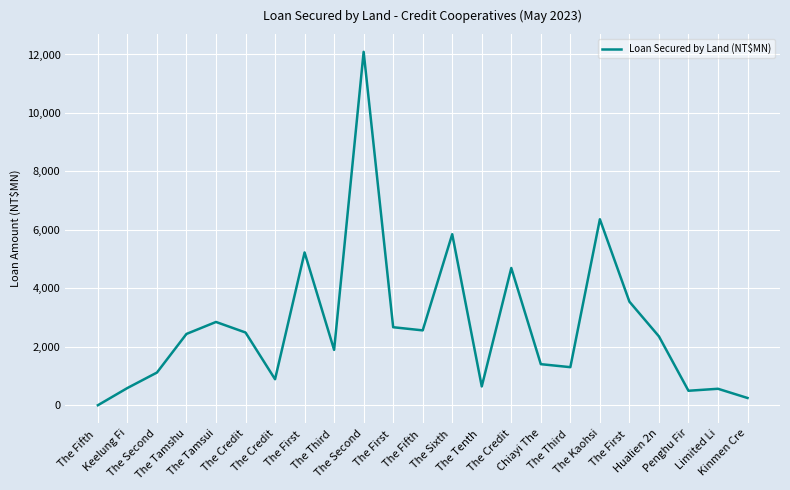

At which label is the value closest to 6045?

The Sixth 